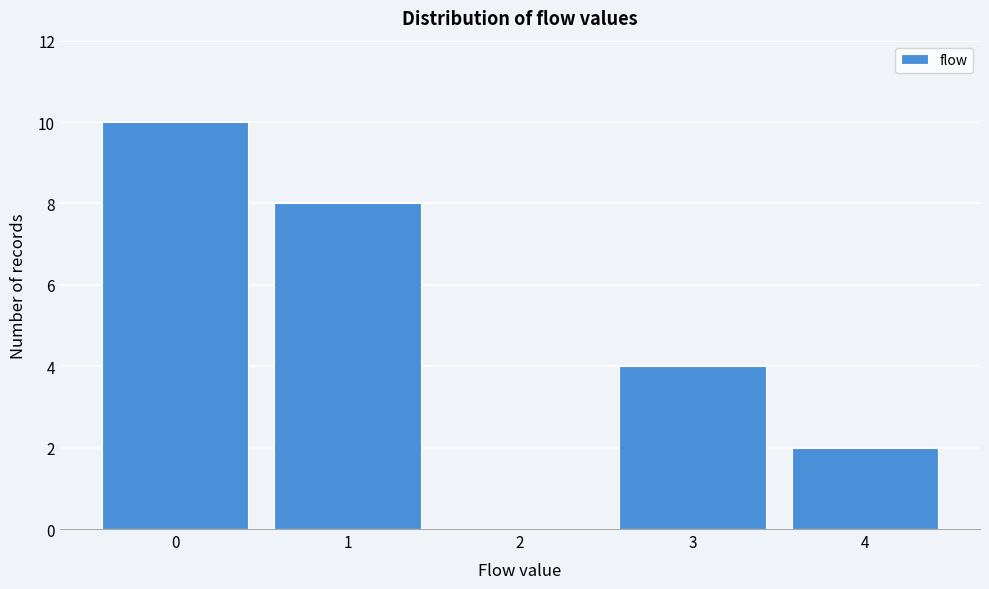

Reading left to right, list every bar in this chart as the range it spans on the x-axis followed by its height. The values are not printed on the chart, so give them approximately, as read against the axis.

-0.5 to 0.5: 10
0.5 to 1.5: 8
1.5 to 2.5: 0
2.5 to 3.5: 4
3.5 to 4.5: 2